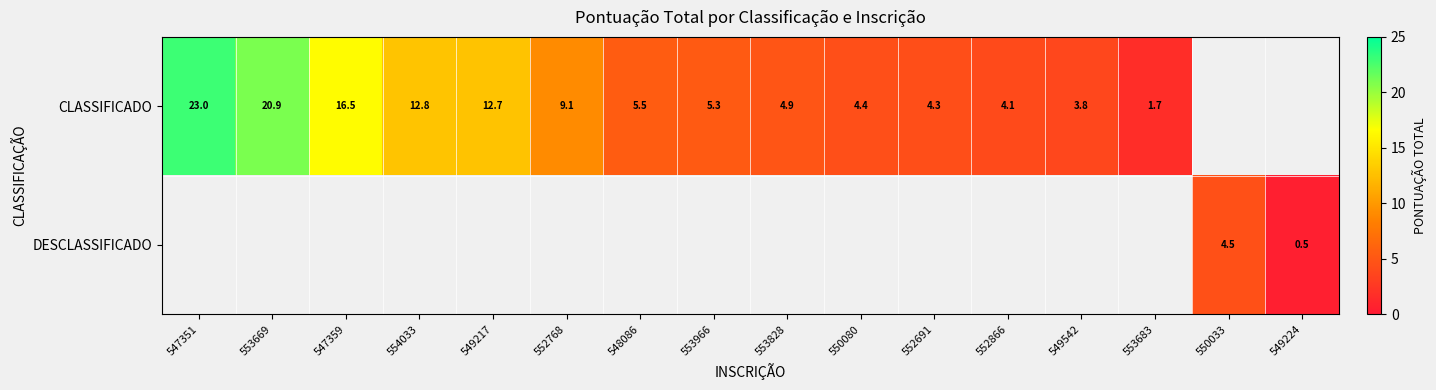

What is the difference between the CLASSIFICADO values at 552768 and 553669?

11.8